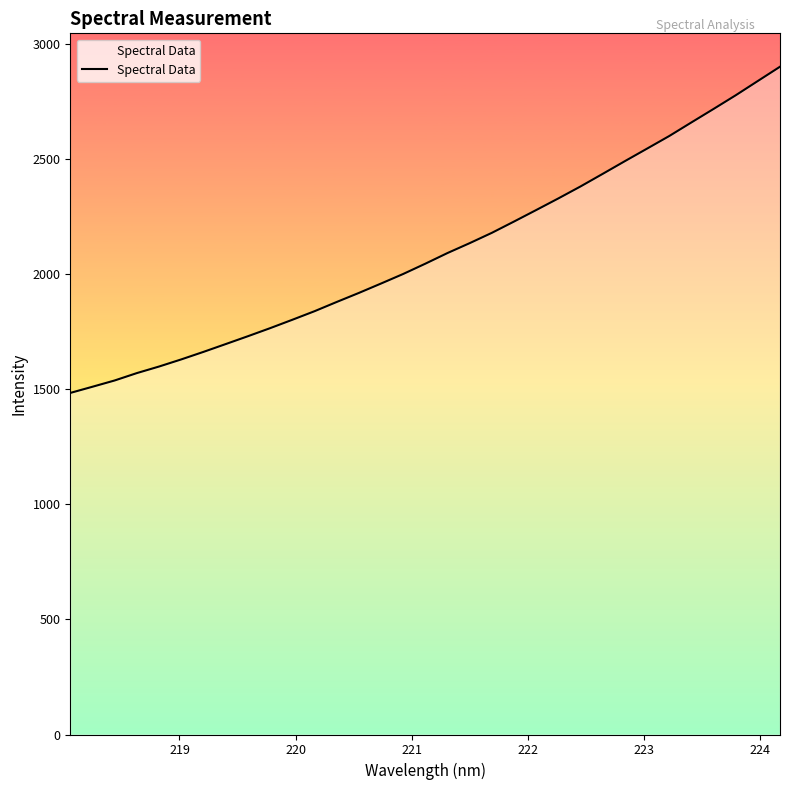

What is the difference between the maximum and minimum values?

1418.1